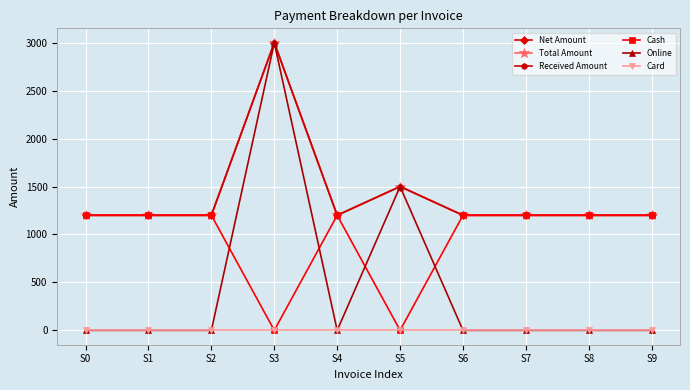

Is this an area chart (filled region under the line)?

No